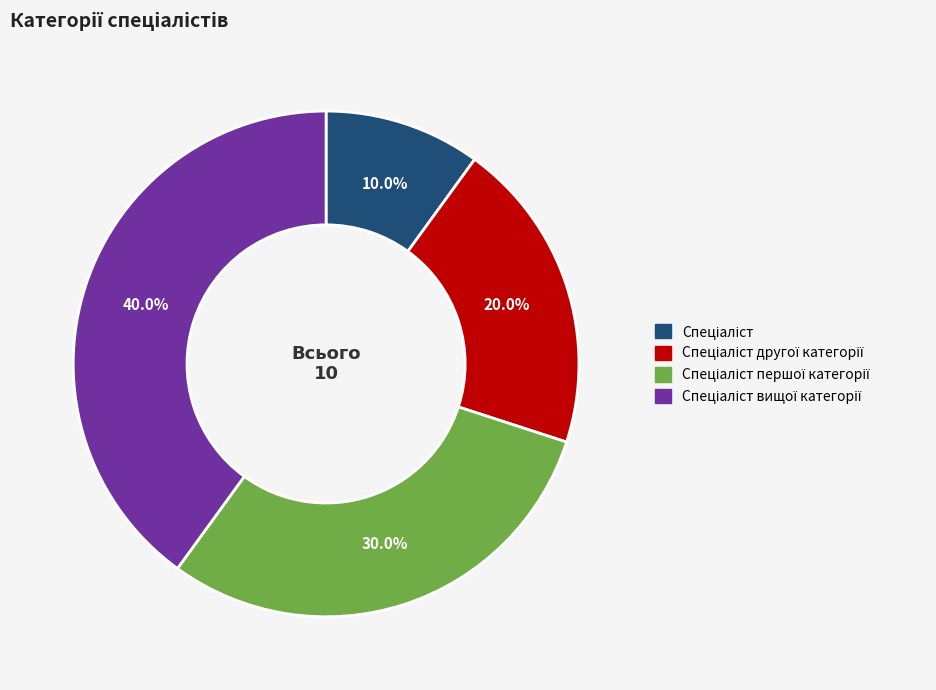

Does any single category account for the majority?

No